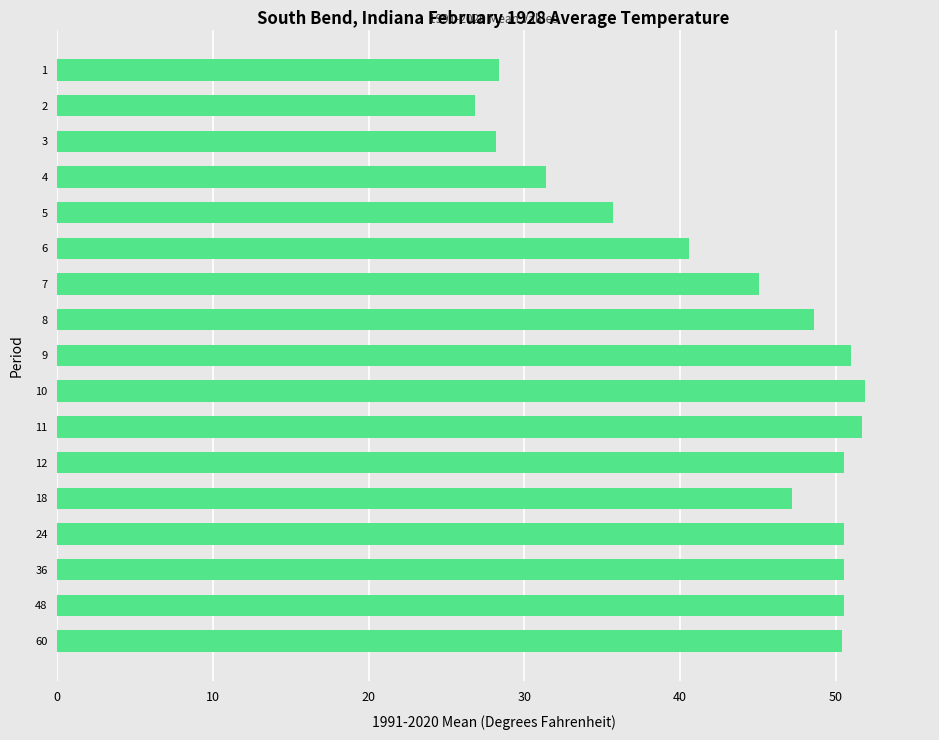

True or false: the data shows 28.6 at 8.

False